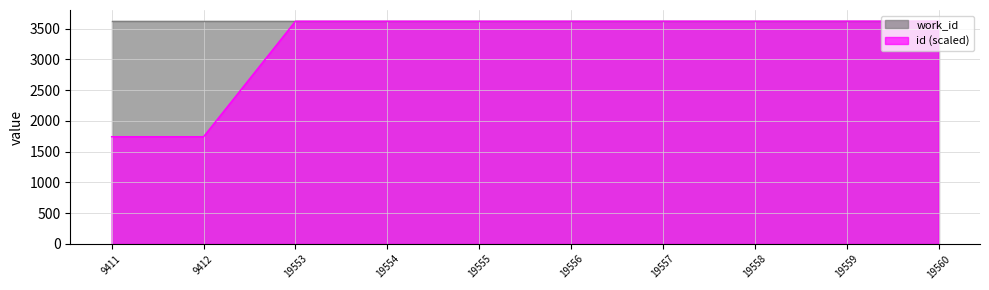

How many data points are less than 3622?

4